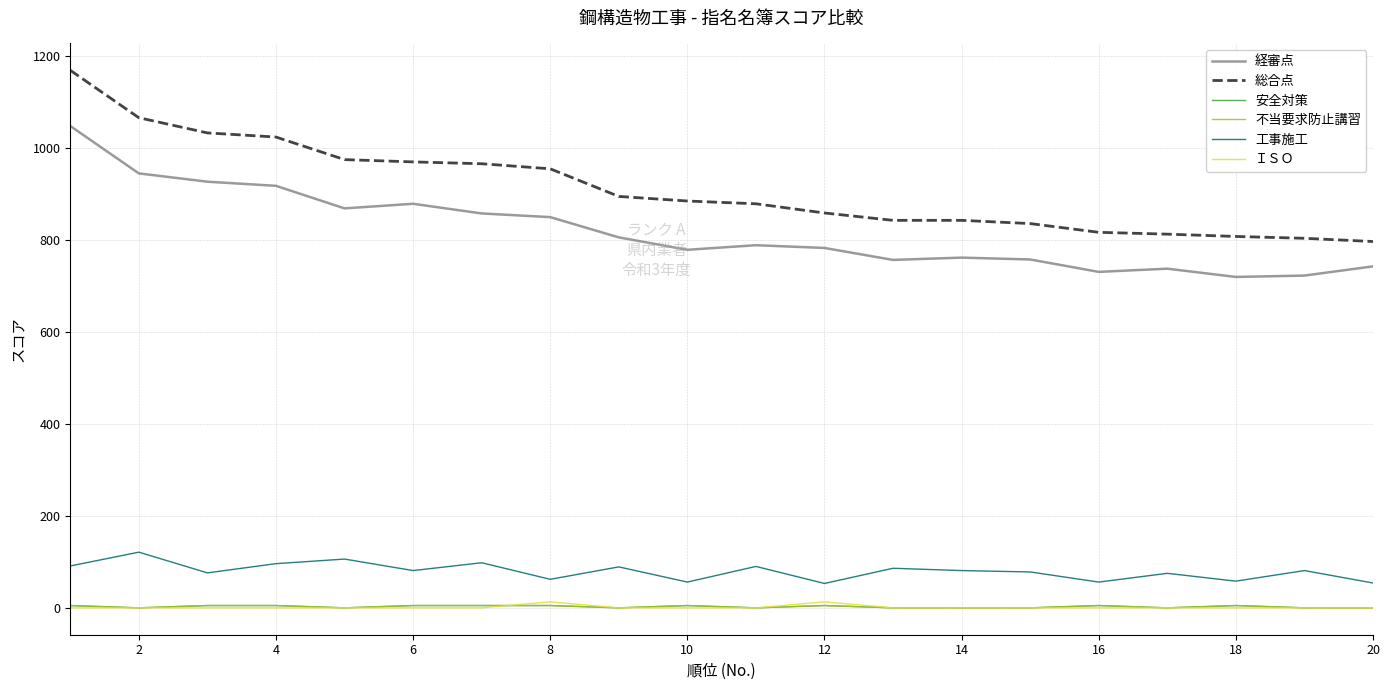

How many interior local peaks does the 工事施工 series have?

8